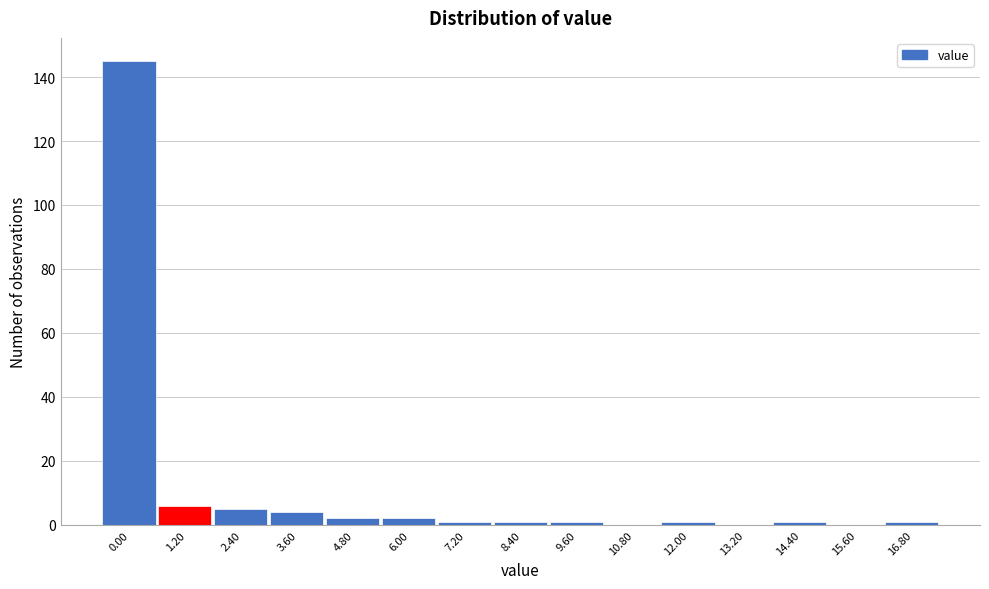

Reading right to left, extract all data points from this chart.

16.80=1	15.60=0	14.40=1	13.20=0	12.00=1	10.80=0	9.60=1	8.40=1	7.20=1	6.00=2	4.80=2	3.60=4	2.40=5	1.20=6	0.00=145